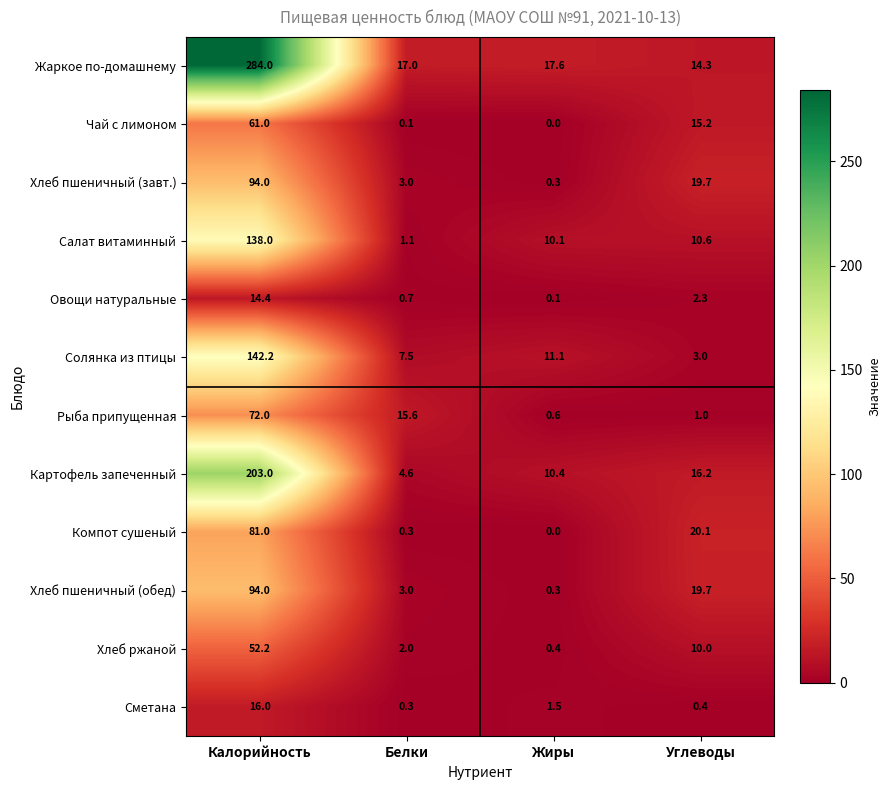

What is the difference between the highest and lowest values at Углеводы?

19.7